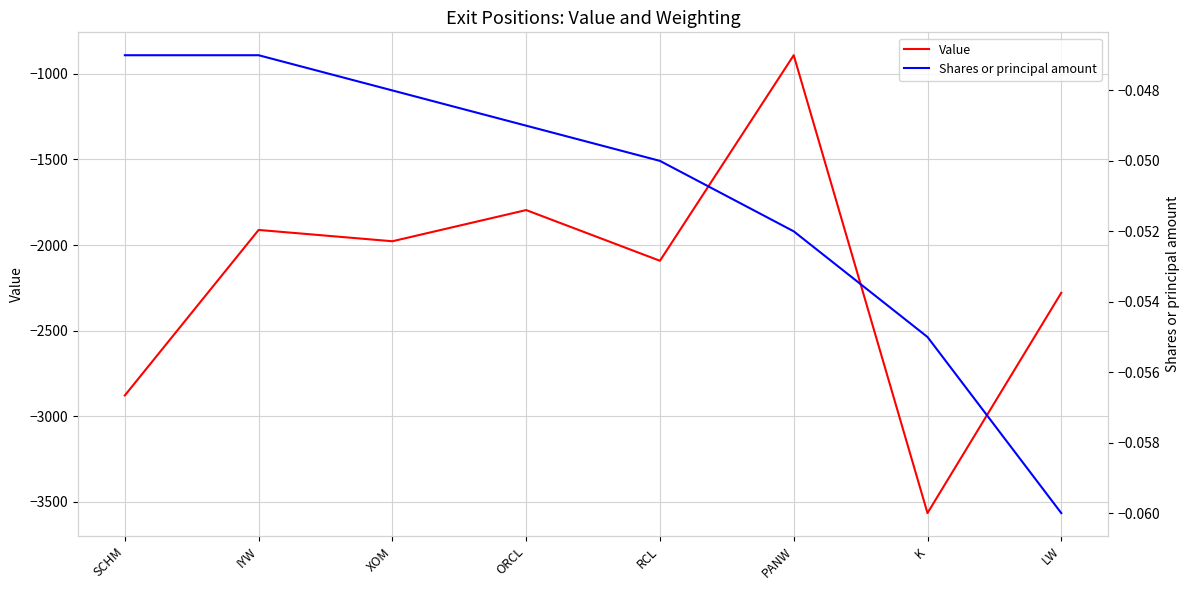

True or false: Value and Shares or principal amount cross at least once.

False